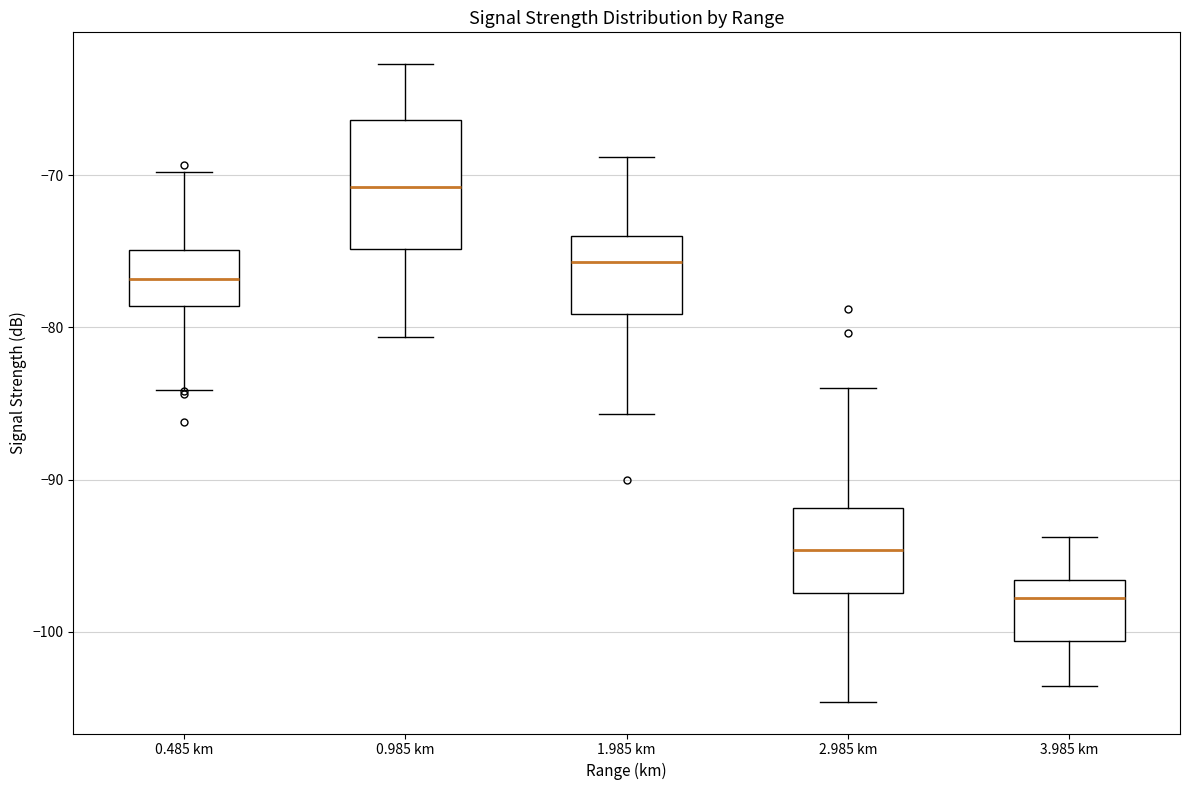

Which box has the lowest median line?

3.985 km